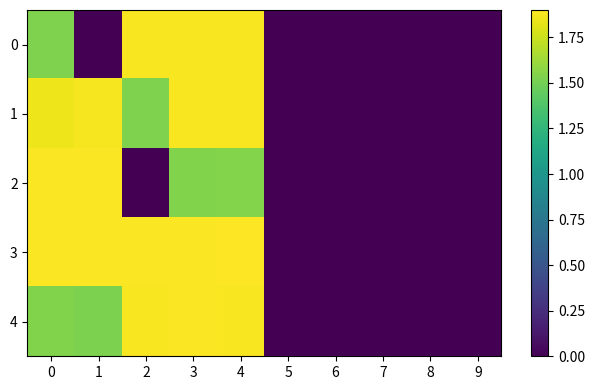

Rank the series by their maximum value, from highest to lowest.

3, 2, 4, 0, 1